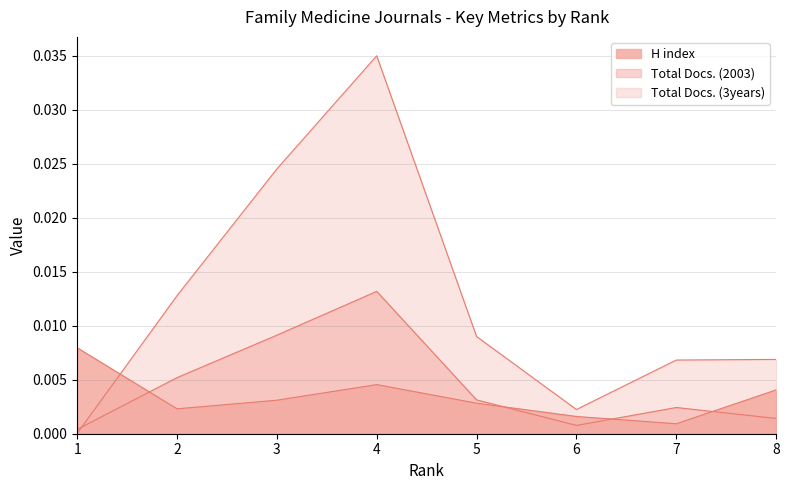

Which series has the largest range (max minus min)?

Total Docs. (3years)